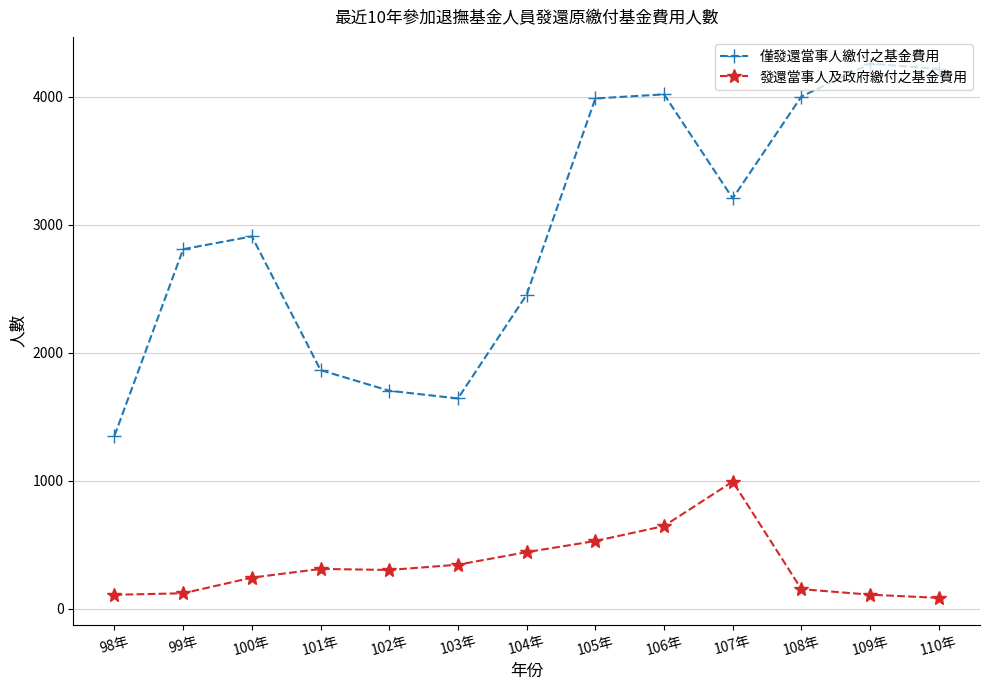

At which category is the sum across all series the highest?

106年